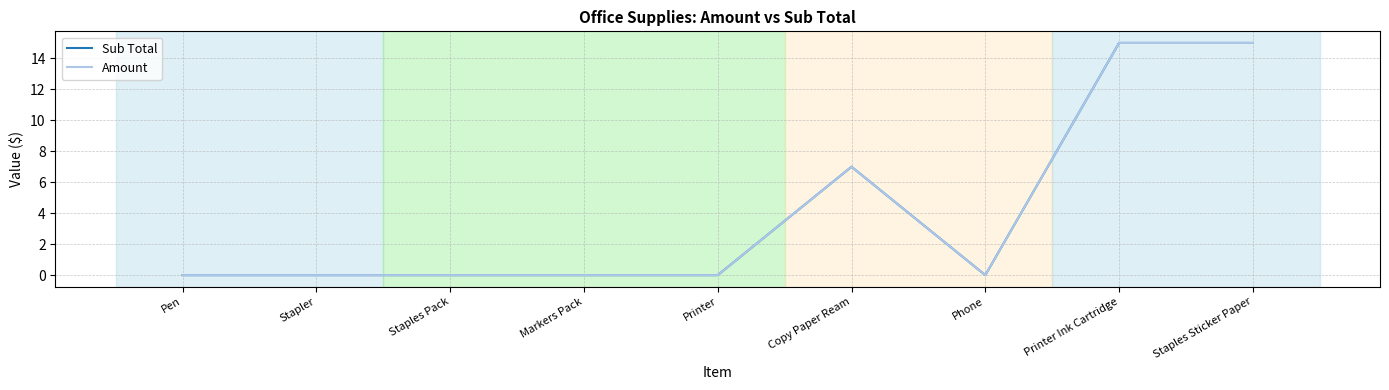

Does the chart have visible grid lines?

Yes